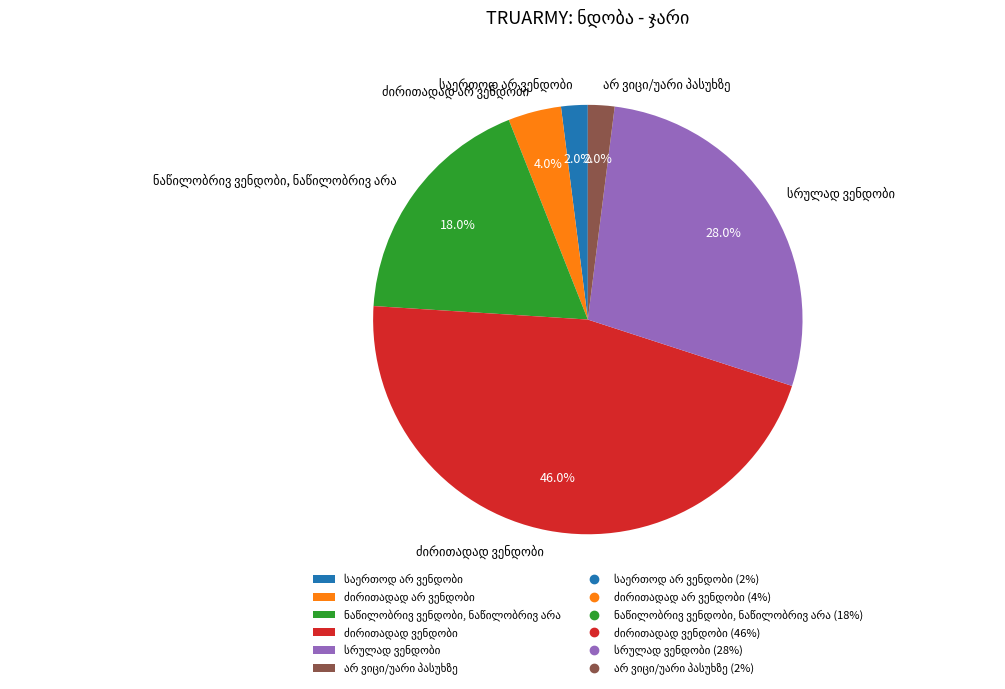

To the nearest percent, what is the average slice percentage?

17%